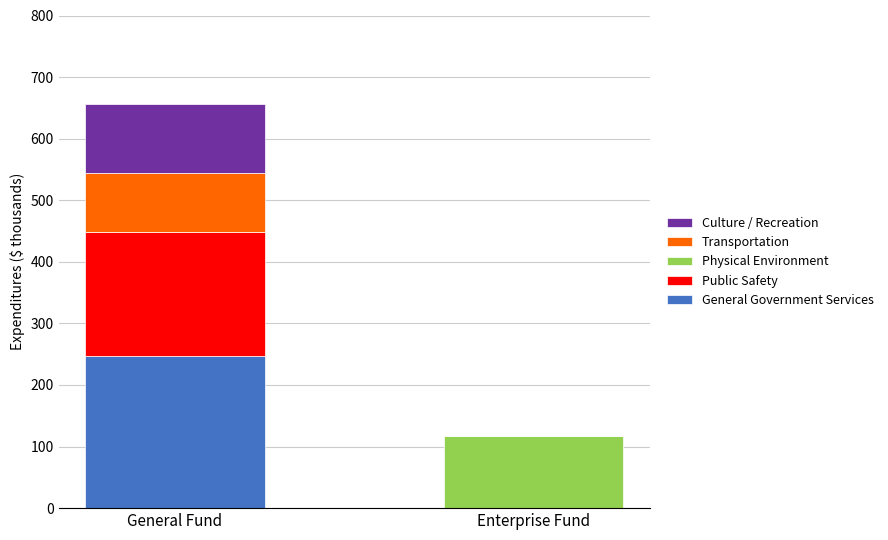

Is it true that General Government Services equals 246.4 at General Fund?

True